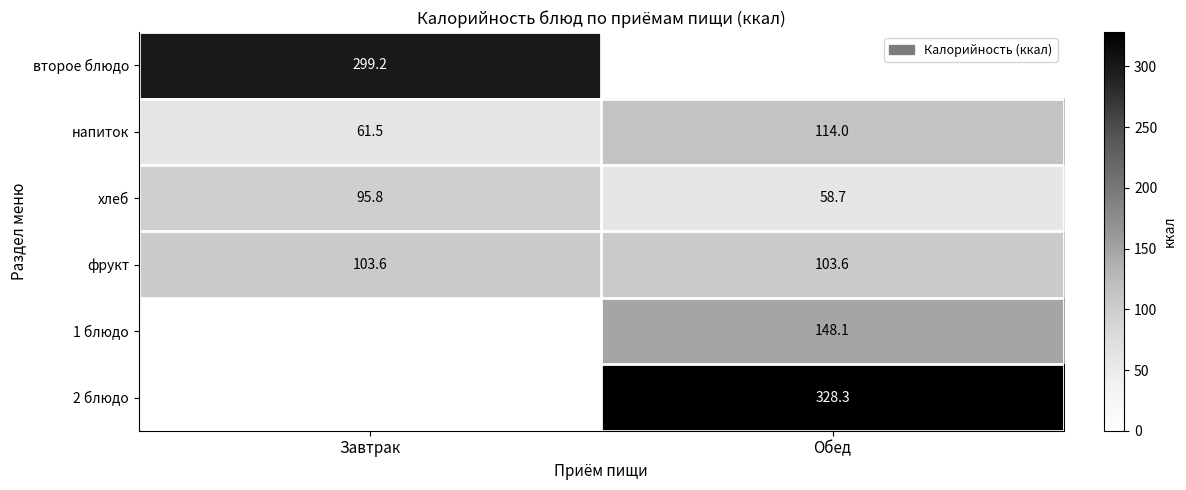

The value of напиток at Завтрак is 61.5. True or false?

True